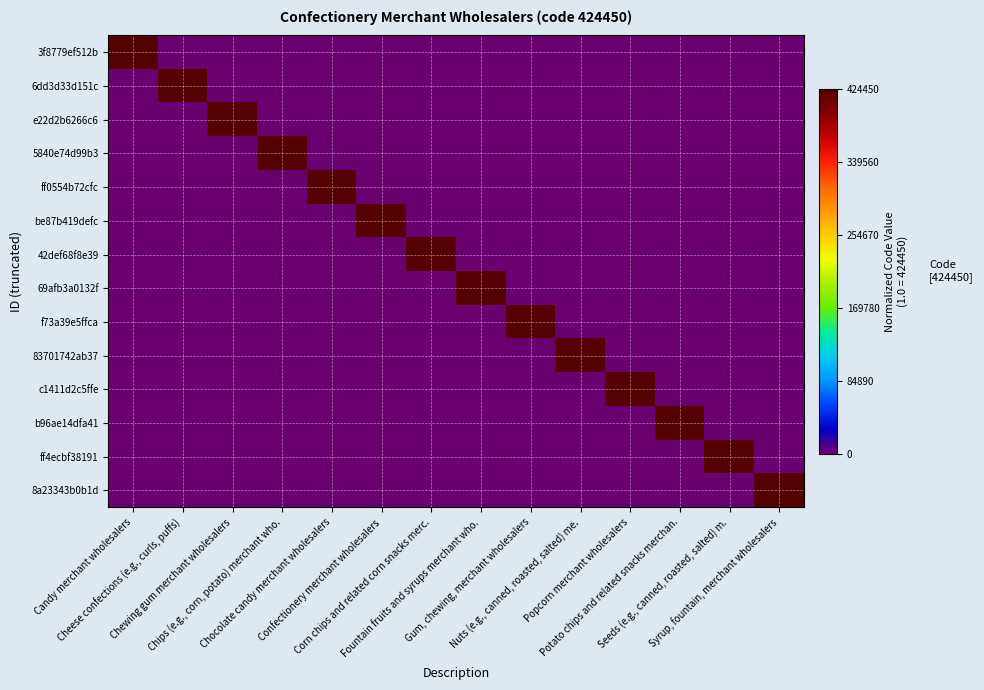

List the series in order of their peak value, highest first.

3f8779ef512b, 6dd3d33d151c, e22d2b6266c6, 5840e74d99b3, ff0554b72cfc, be87b419defc, 42def68f8e39, 69afb3a0132f, f73a39e5ffca, 83701742ab37, c1411d2c5ffe, b96ae14dfa41, ff4ecbf38191, 8a23343b0b1d